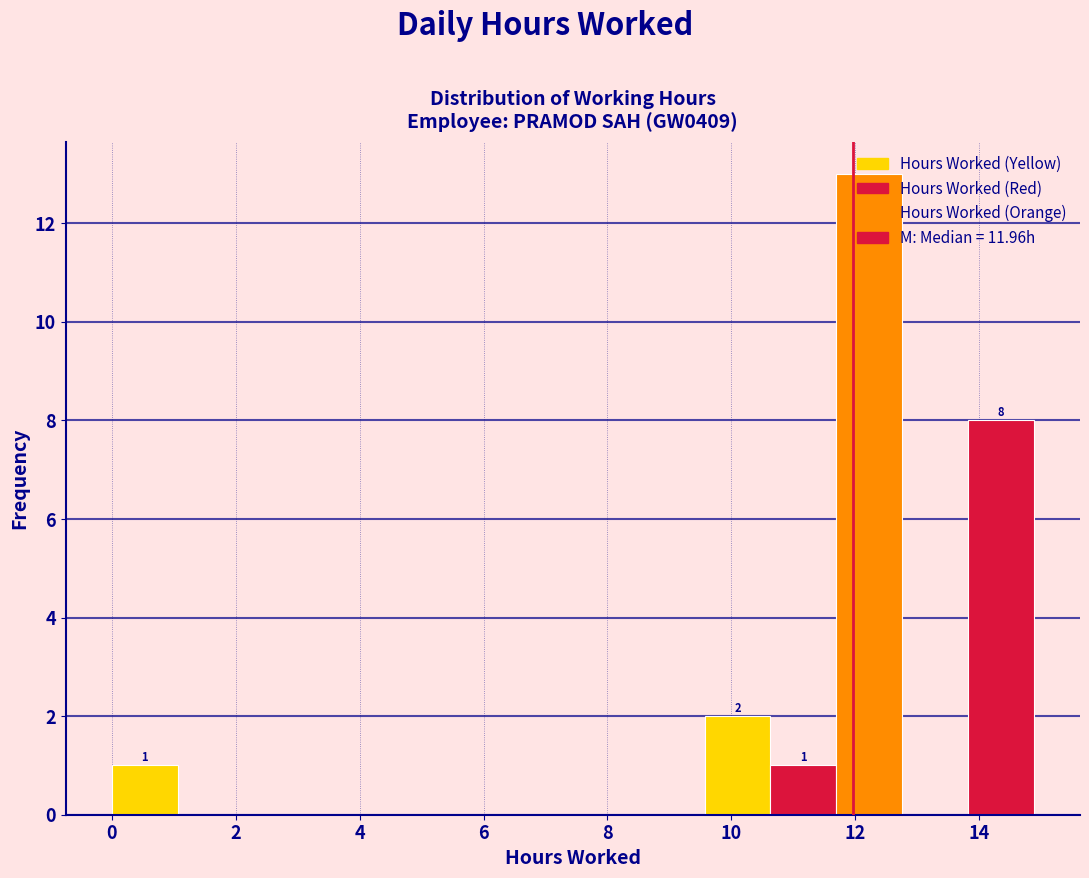

Over which range of the x-axis is the bar tallest?

11.6 to 12.8